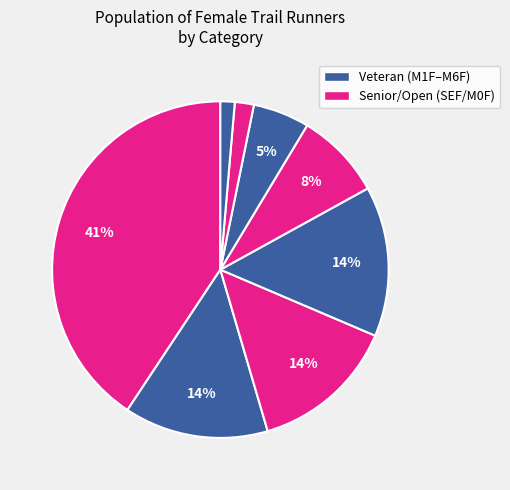

How many slices are in this pie chart?

8